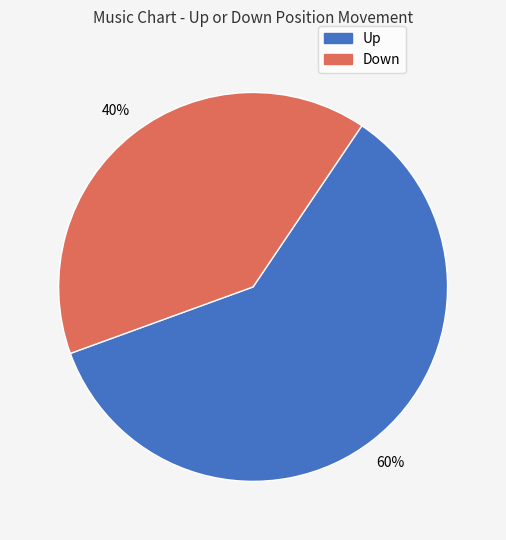

To the nearest percent, what is the average slice percentage?

50%